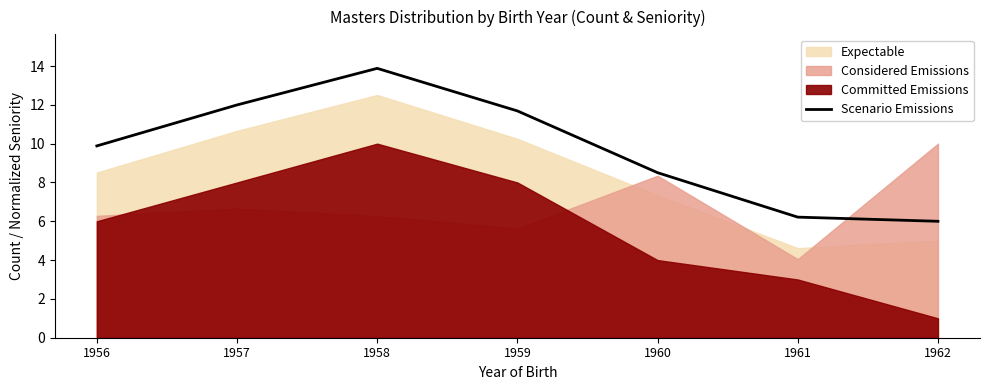

At which category does the chart reach its minimum across all series?

1962